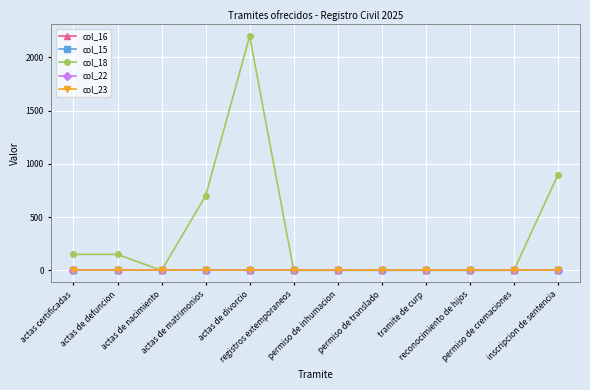

Does the chart have visible grid lines?

Yes